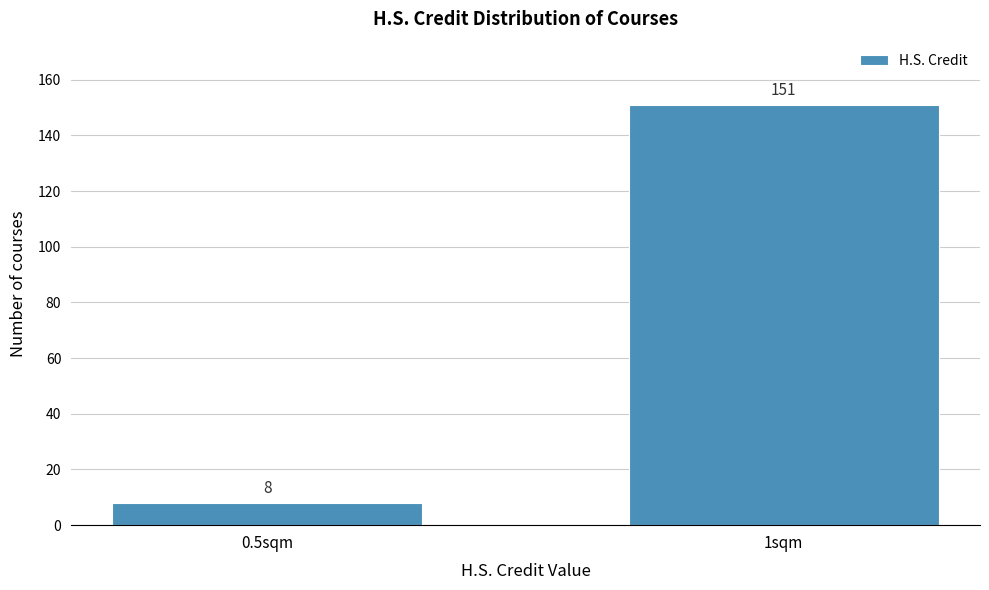

Reading left to right, transcribe all the data shown in this chart.

8	151